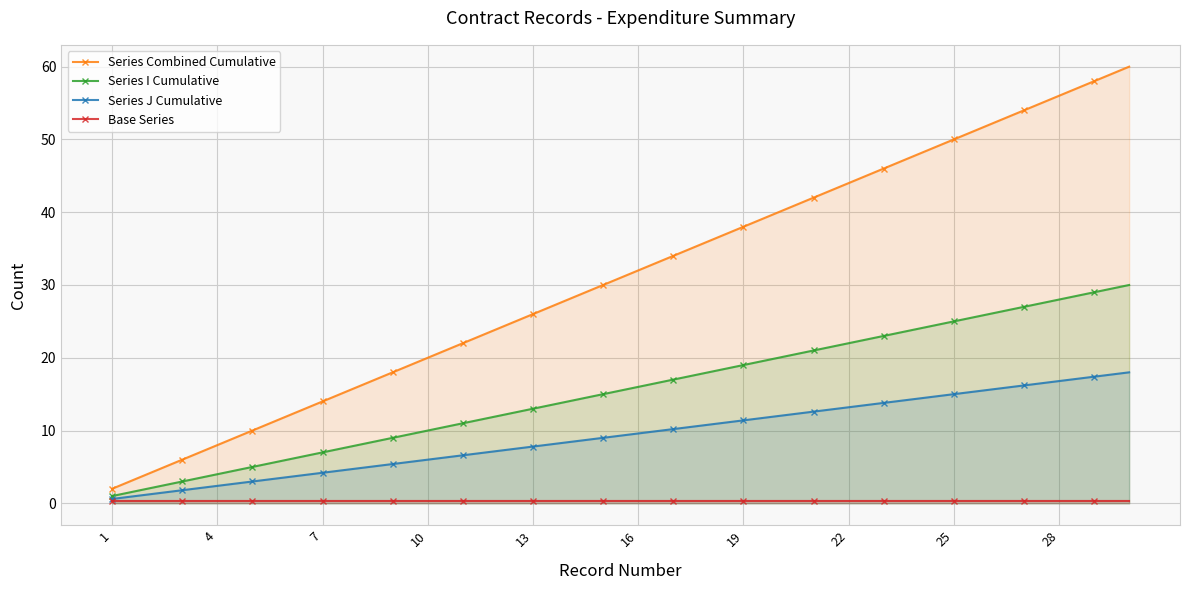

True or false: Series J Cumulative has more than 1 points higher than both neighbors.

False